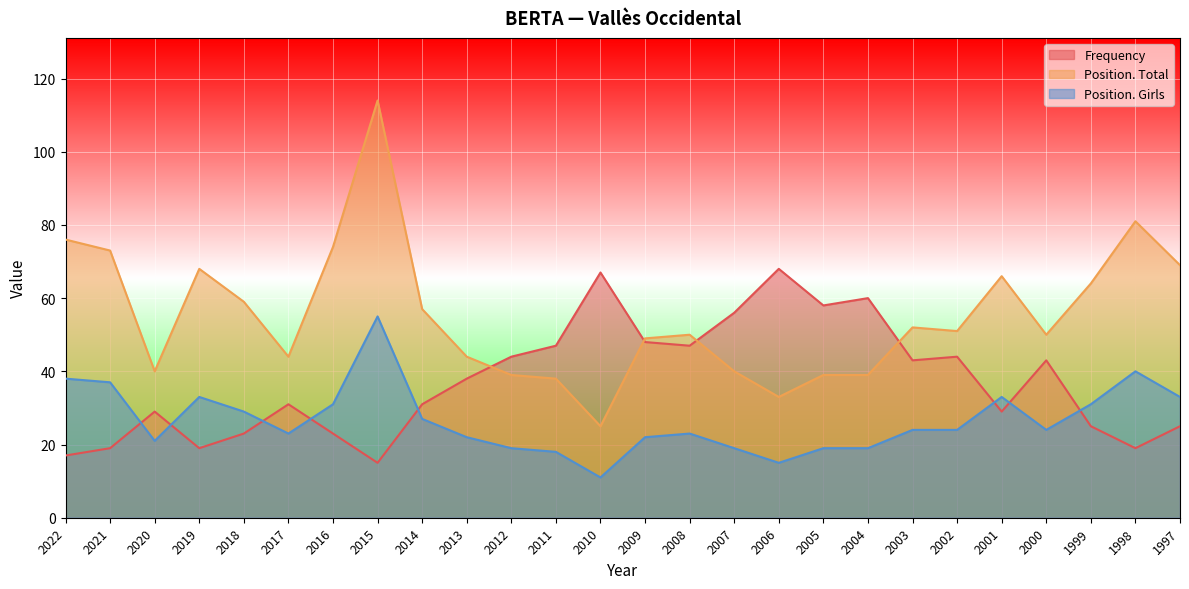

The Position. Total series shows 205 at 2015. True or false?

False